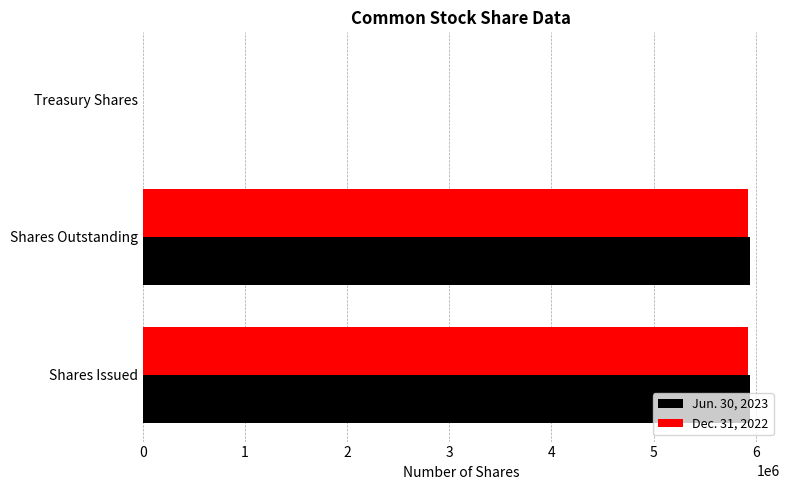

What is the maximum value shown in the chart?

5939779